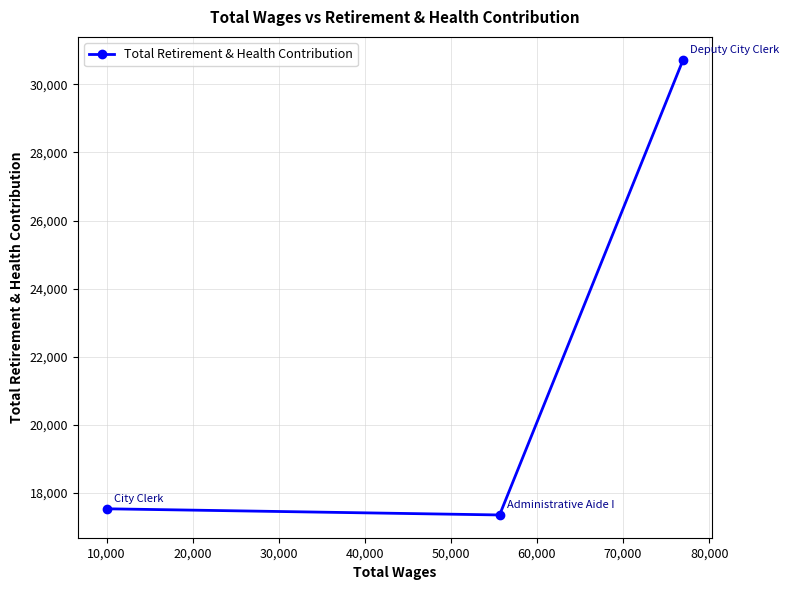

Reading right to left, list all the values displayed in this chart.

30726.3	17354.0	17535.1